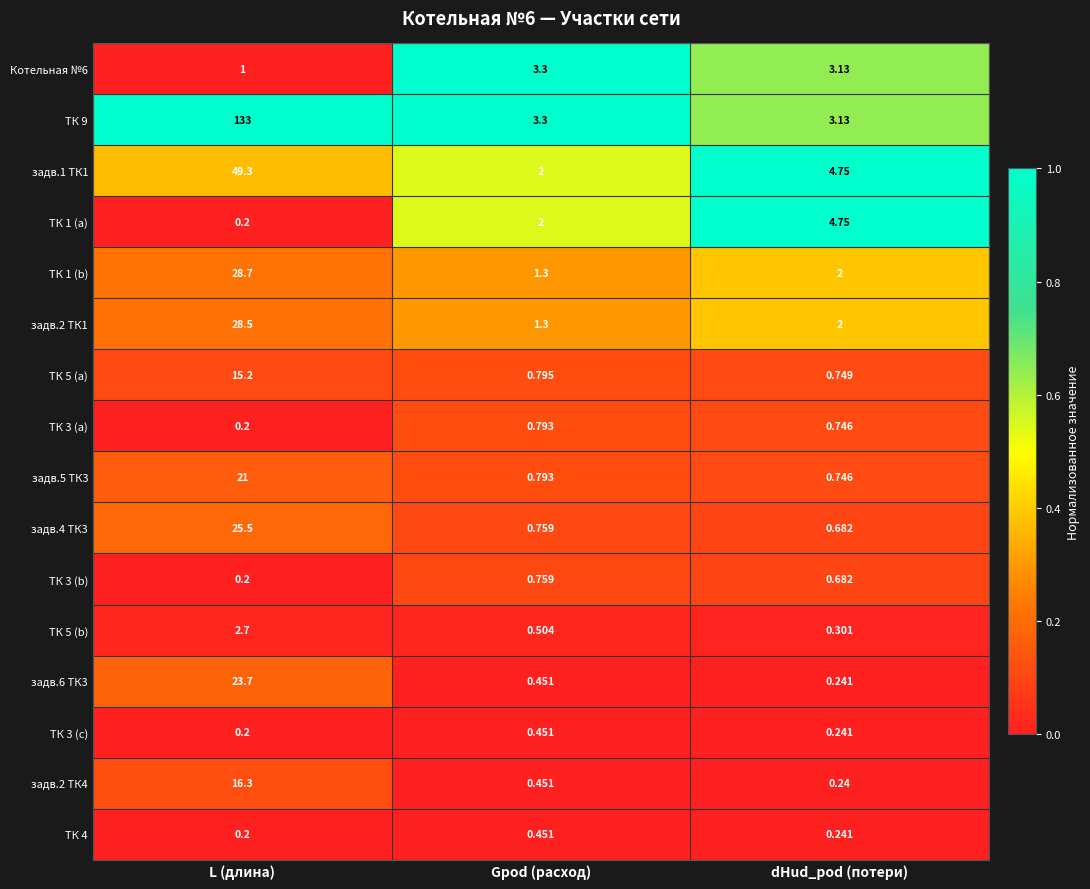

Which series has the widest spread of values?

ТК 9